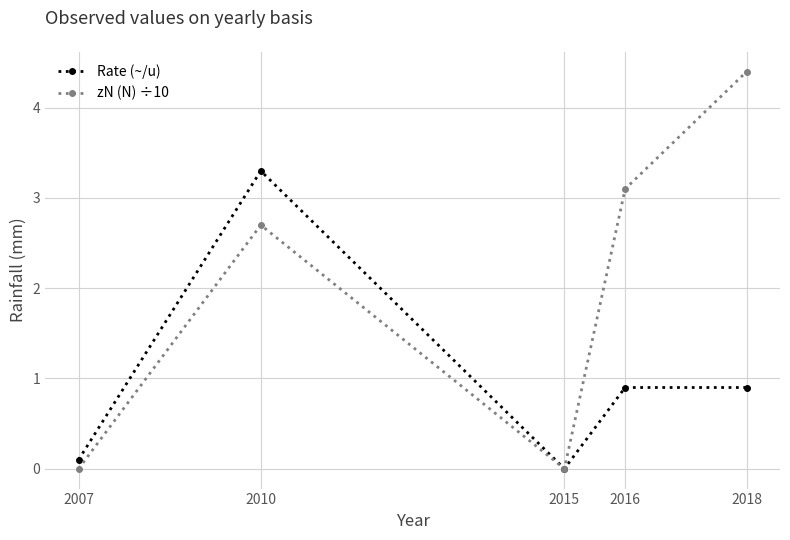

Where is zN (N) ÷10 nearest to the value 2?

2010